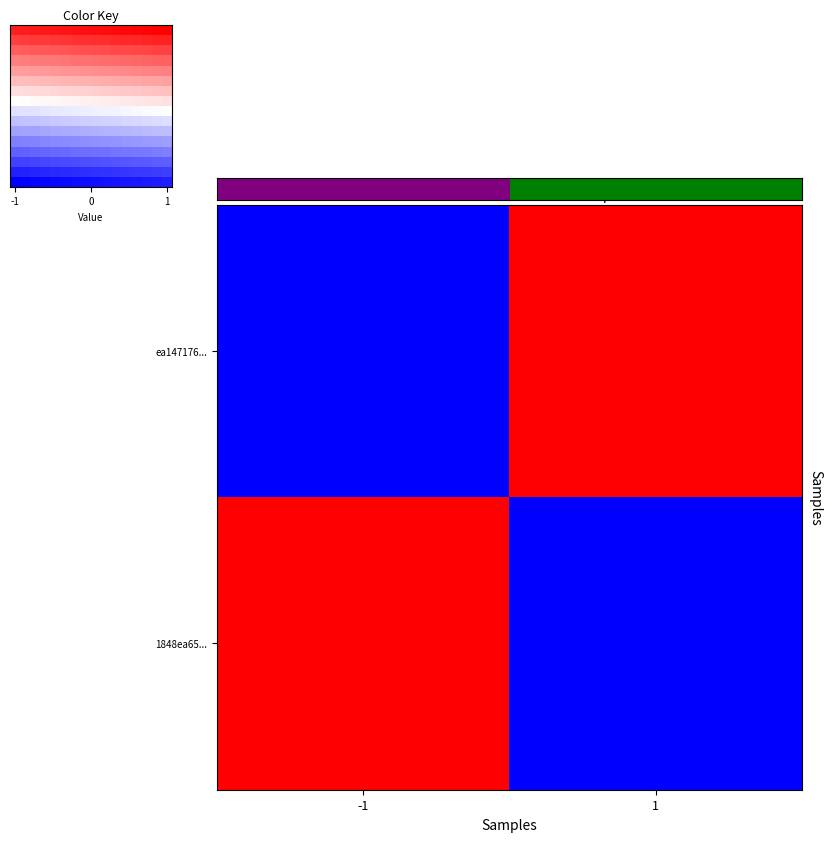

How many categories are shown in the chart?

2